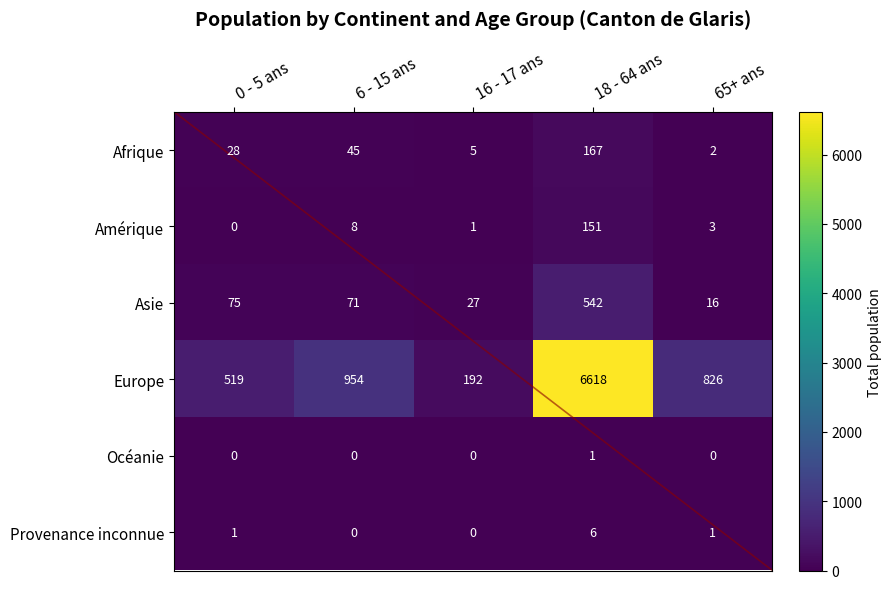

What is the difference between the highest and lowest values at 0 - 5 ans?

519